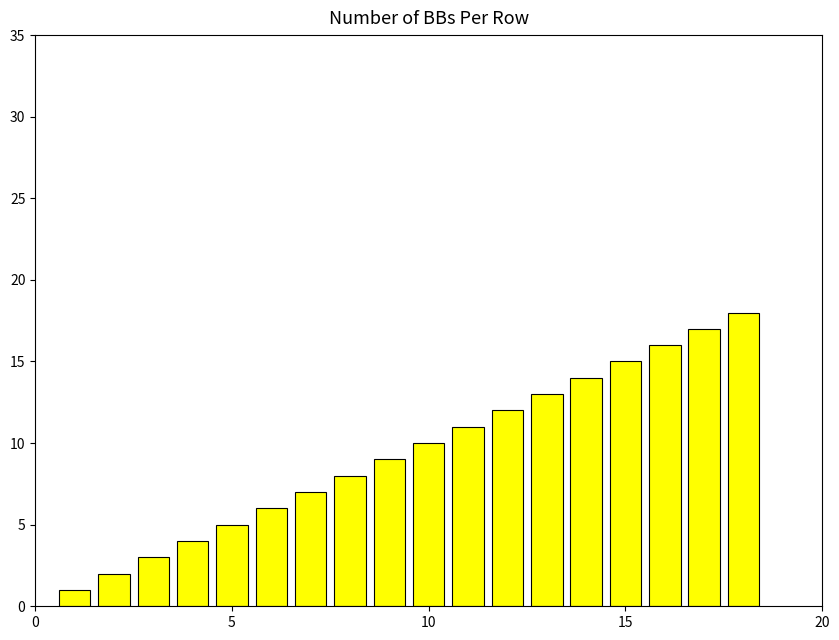

How many distinct data groups are displayed?

1